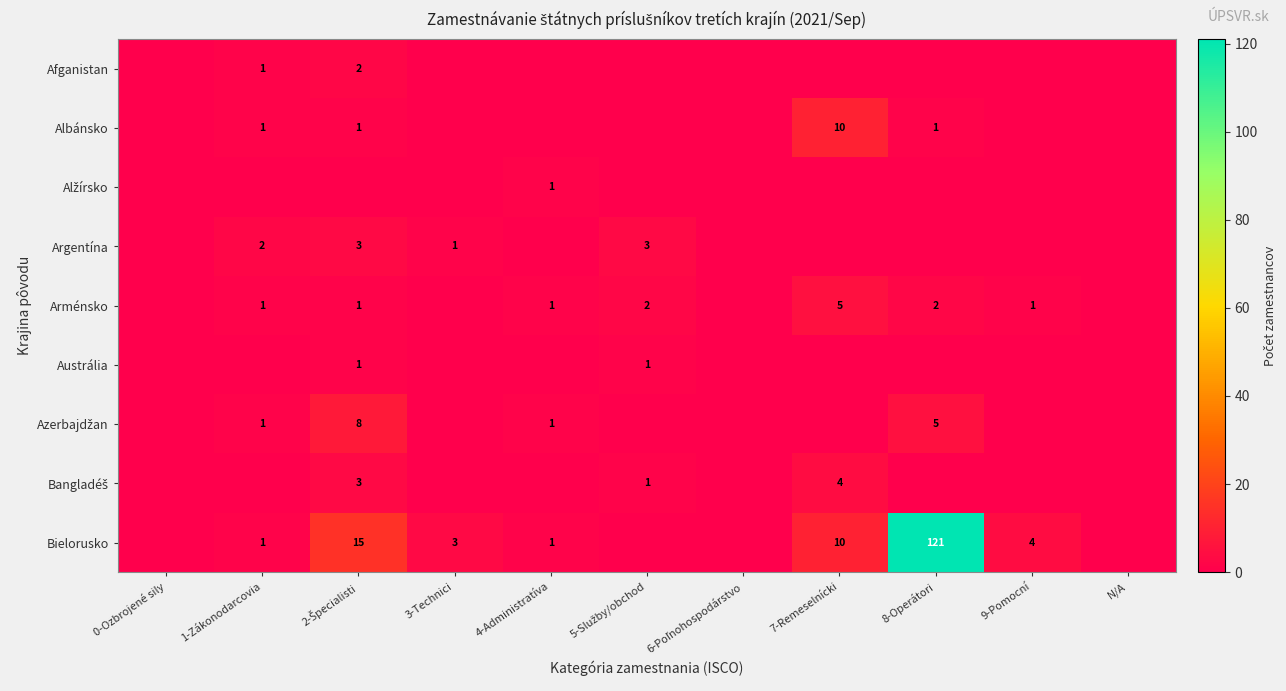

At which label does Argentína reach its peak?

2-Špecialisti